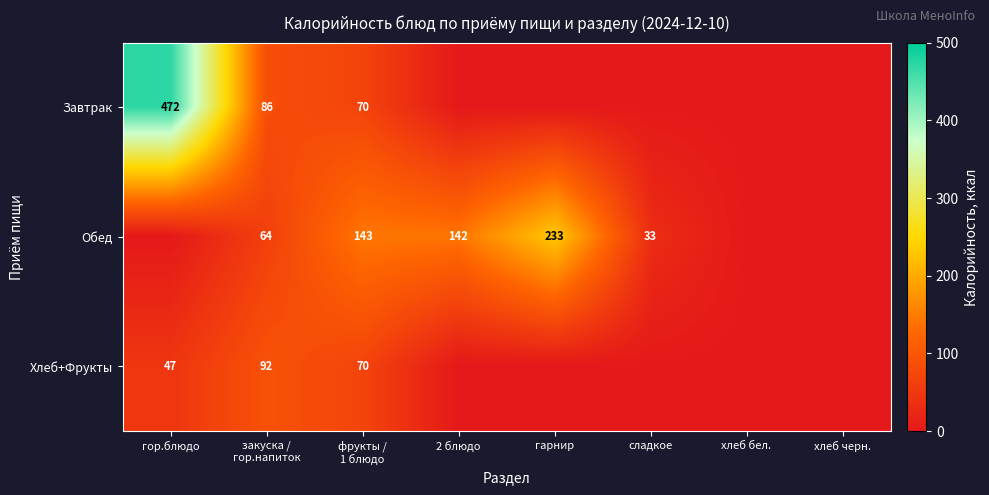

True or false: Обед has a value of 233 at гарнир.

True